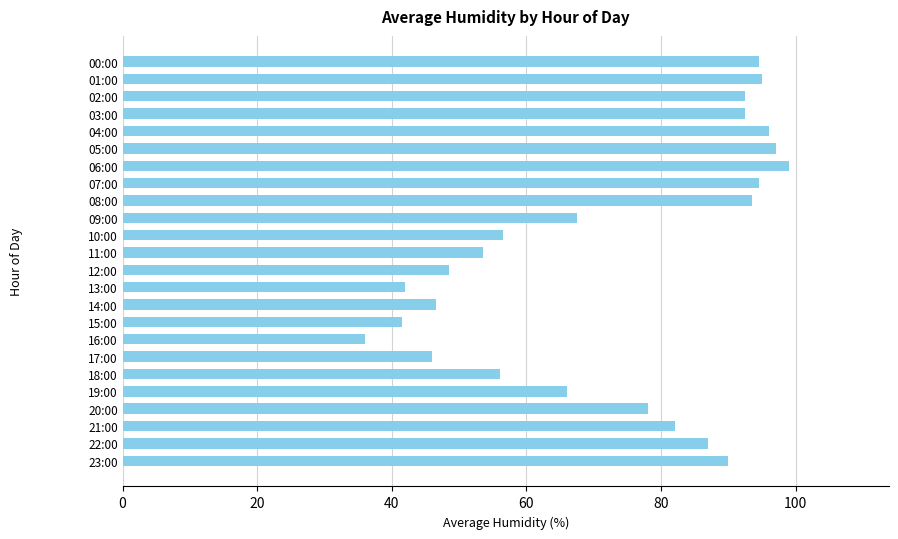

What is the minimum value shown in the chart?

36.0